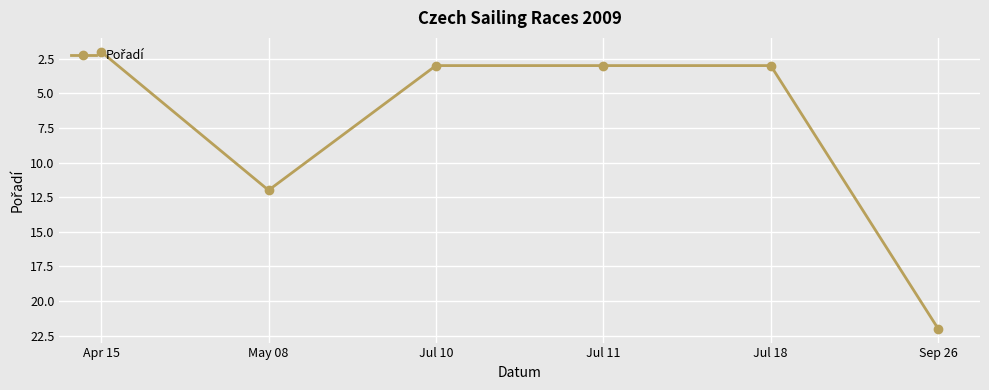

What position from the right is Jul 10?

4